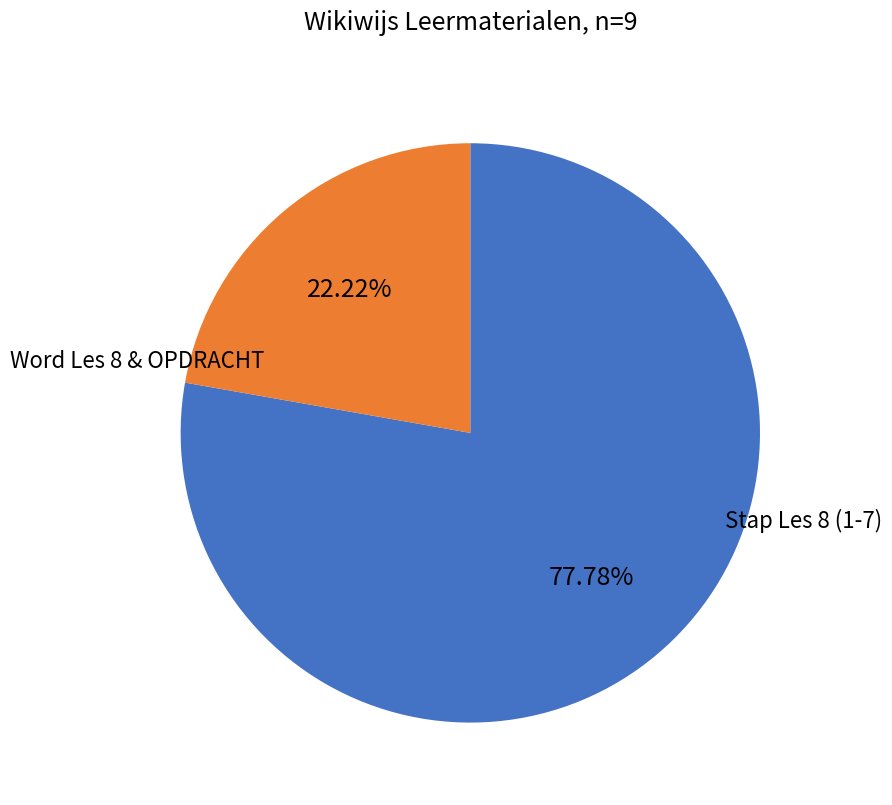

Is there a majority slice in this chart?

Yes